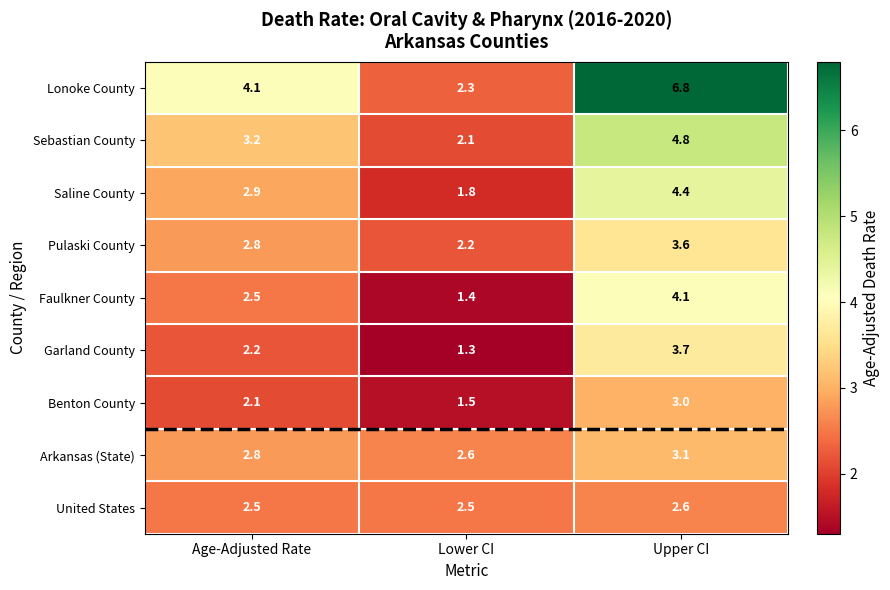

Which series changed the most between Age-Adjusted Rate and Upper CI?

Lonoke County